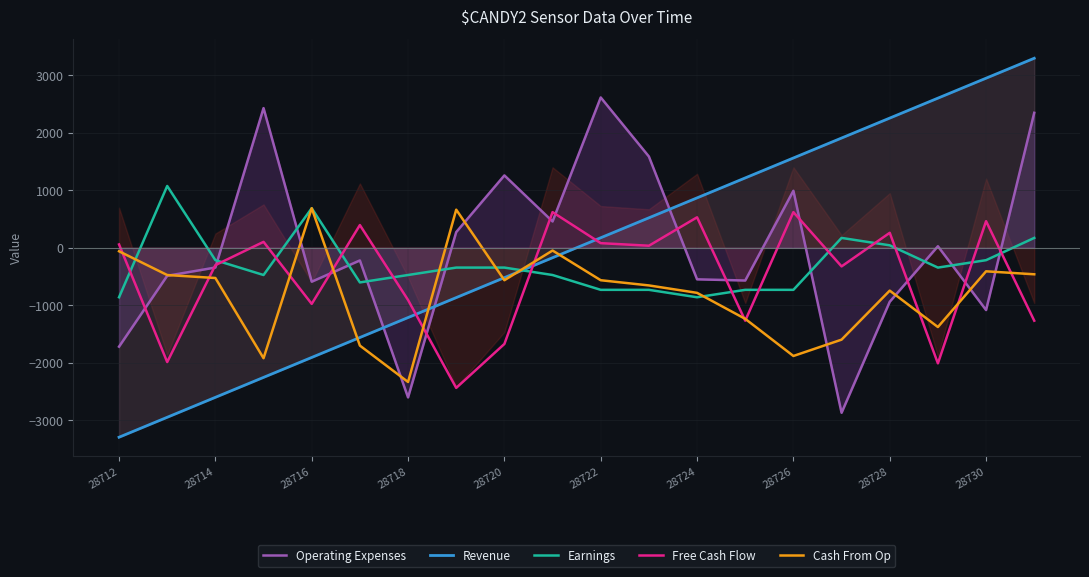

Does the chart display data point markers on the line(s)?

No